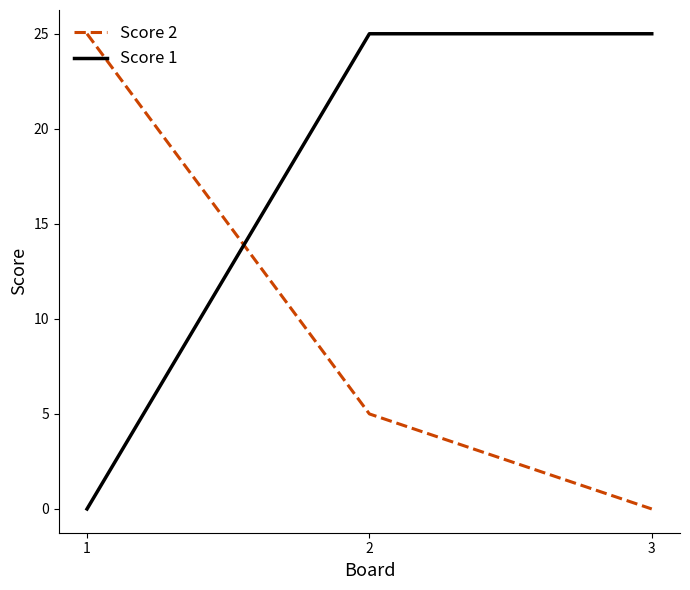

What is the difference between the highest and lowest values at 1?

25